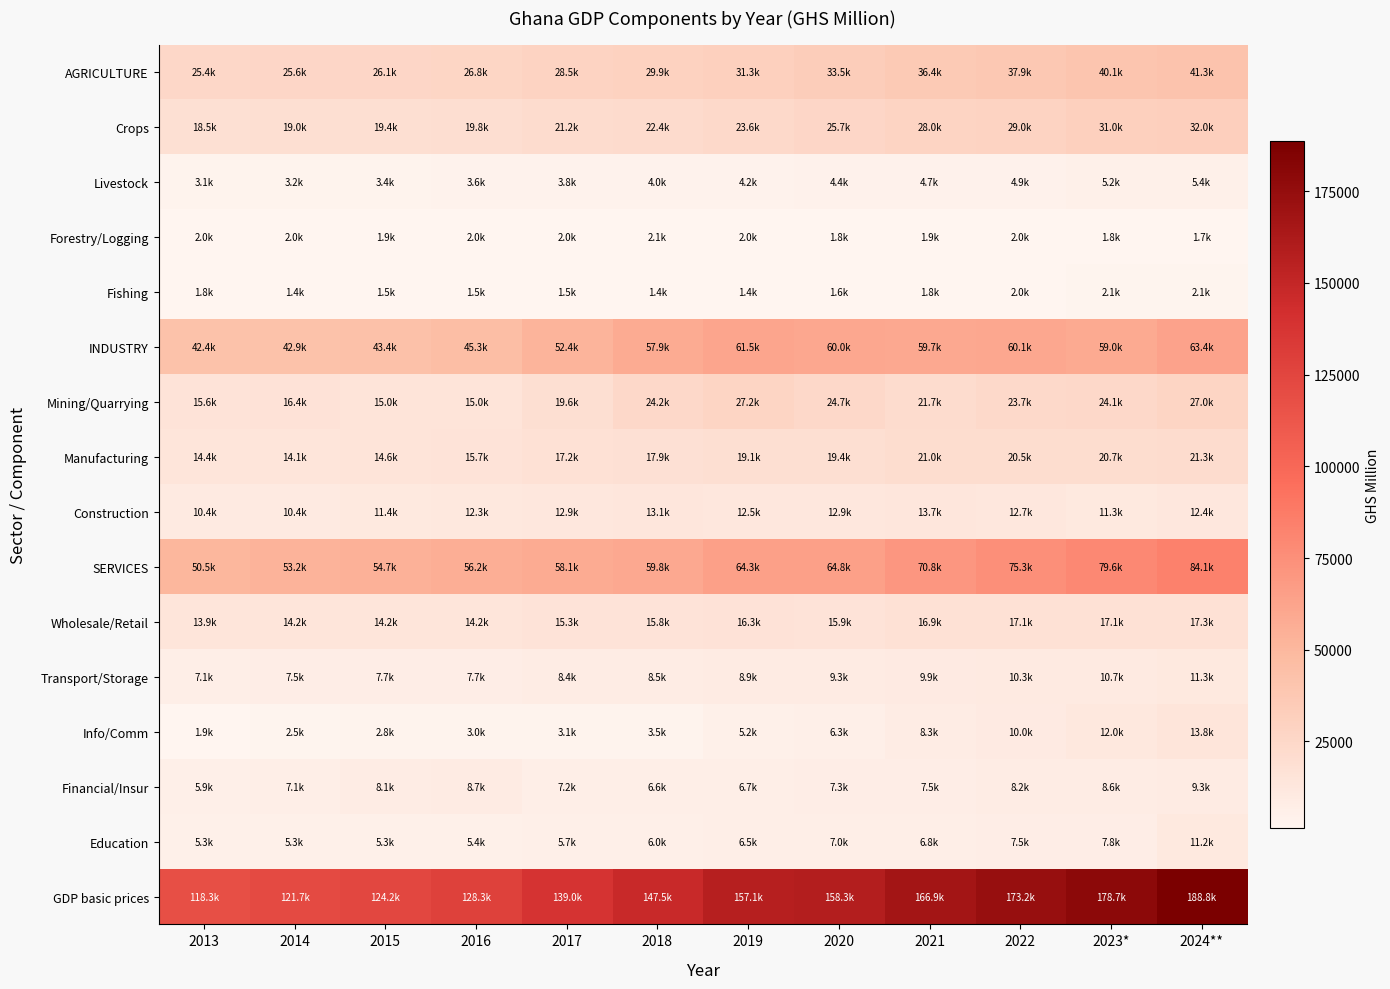

At which category is the sum across all series the highest?

2024**